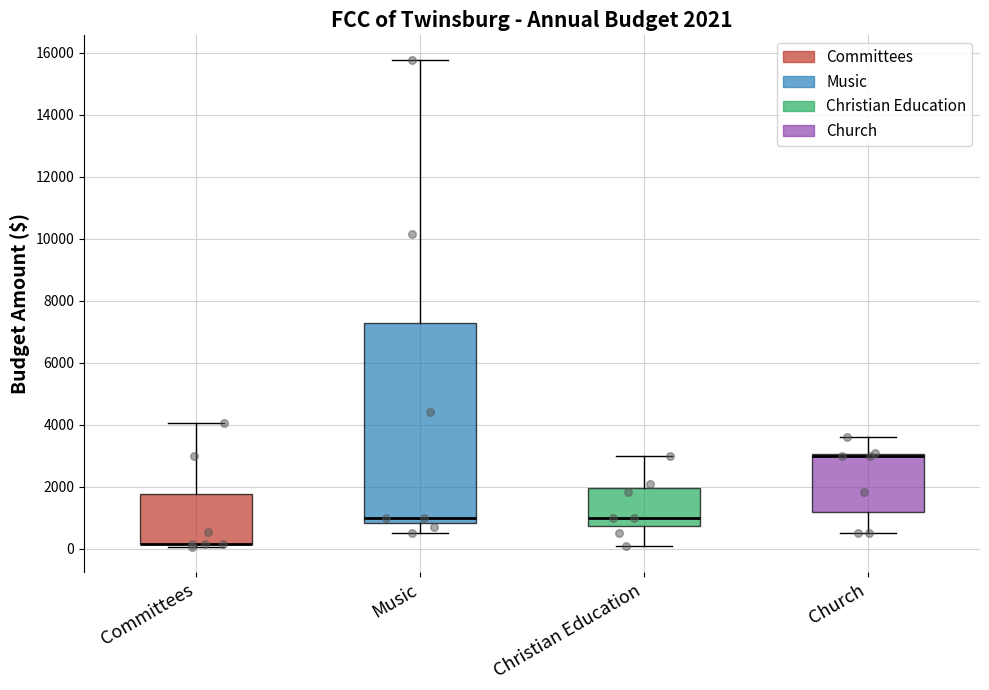

Which box is the tallest, from its lower edge to its upper edge?

Music